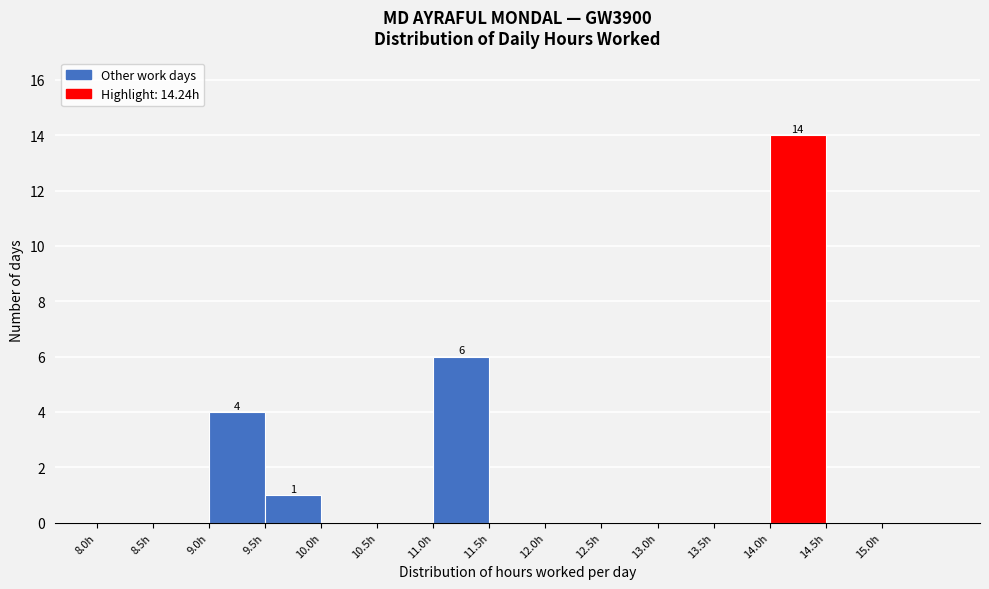

Over which range of the x-axis is the bar tallest?

14.0 to 14.5